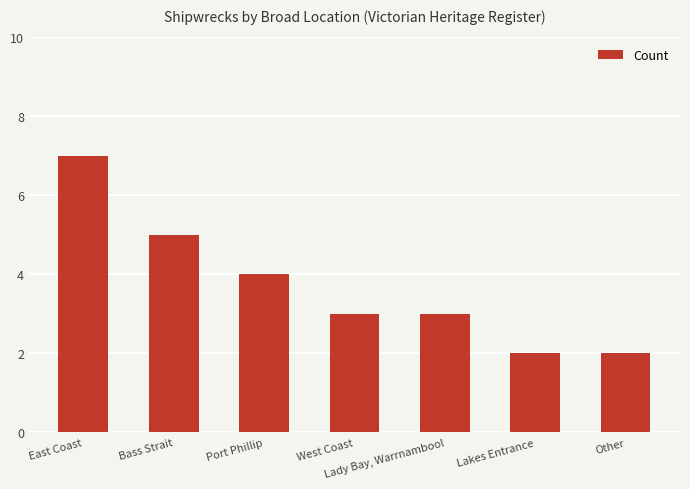

What is the difference between the maximum and minimum values?

5